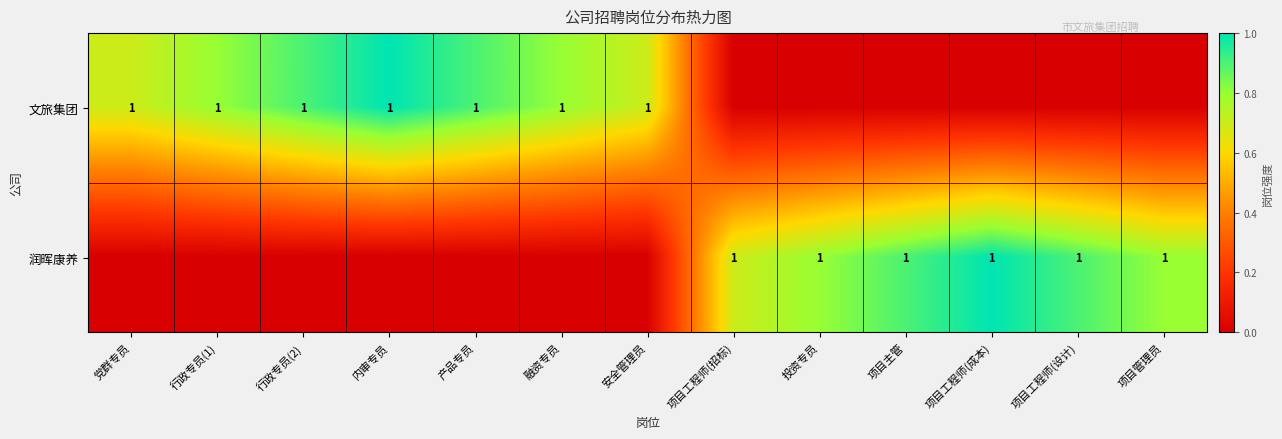

The value of 润晖康养 at 项目管理员 is 2. True or false?

False